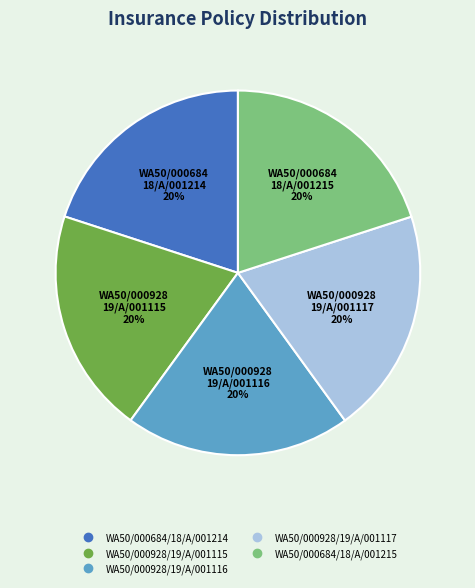

What is the ratio of the value at WA50/000928/19/A/001115 to the value at WA50/000928/19/A/001117?

1.0